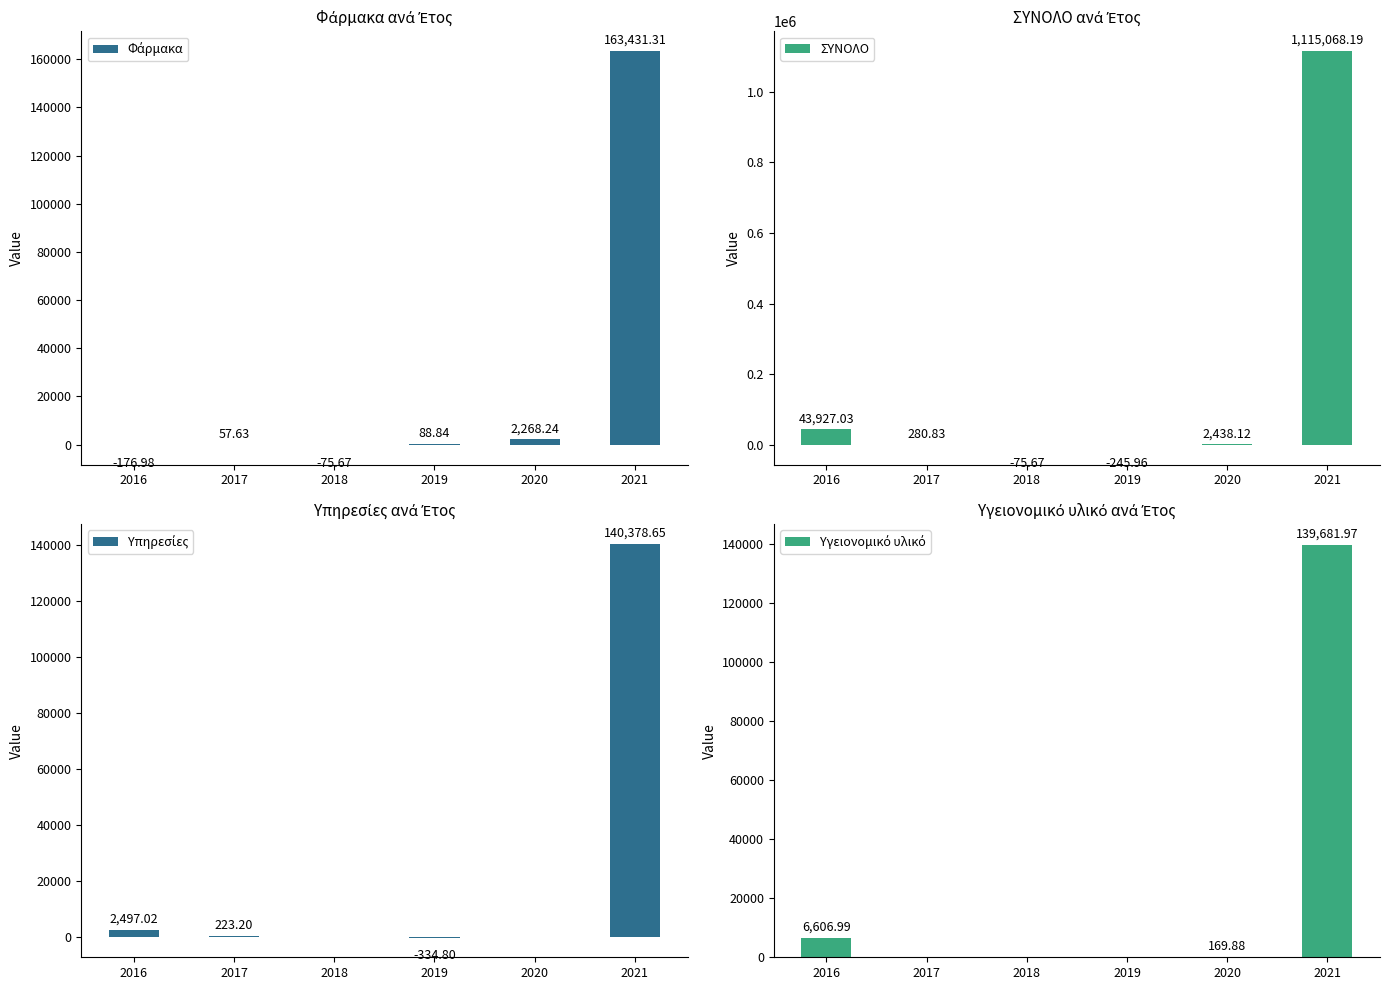

Reading left to right, extract all data points from this chart.

Φάρμακα: -177.0	57.6	-75.7	88.8	2268.2	163431.3
ΣΥΝΟΛΟ: 43927.0	280.8	-75.7	-246.0	2438.1	1115068.2
Υπηρεσίες: 2497.0	223.2	0.0	-334.8	0.0	140378.6
Υγειονομικό υλικό: 6607.0	0.0	0.0	0.0	169.9	139682.0